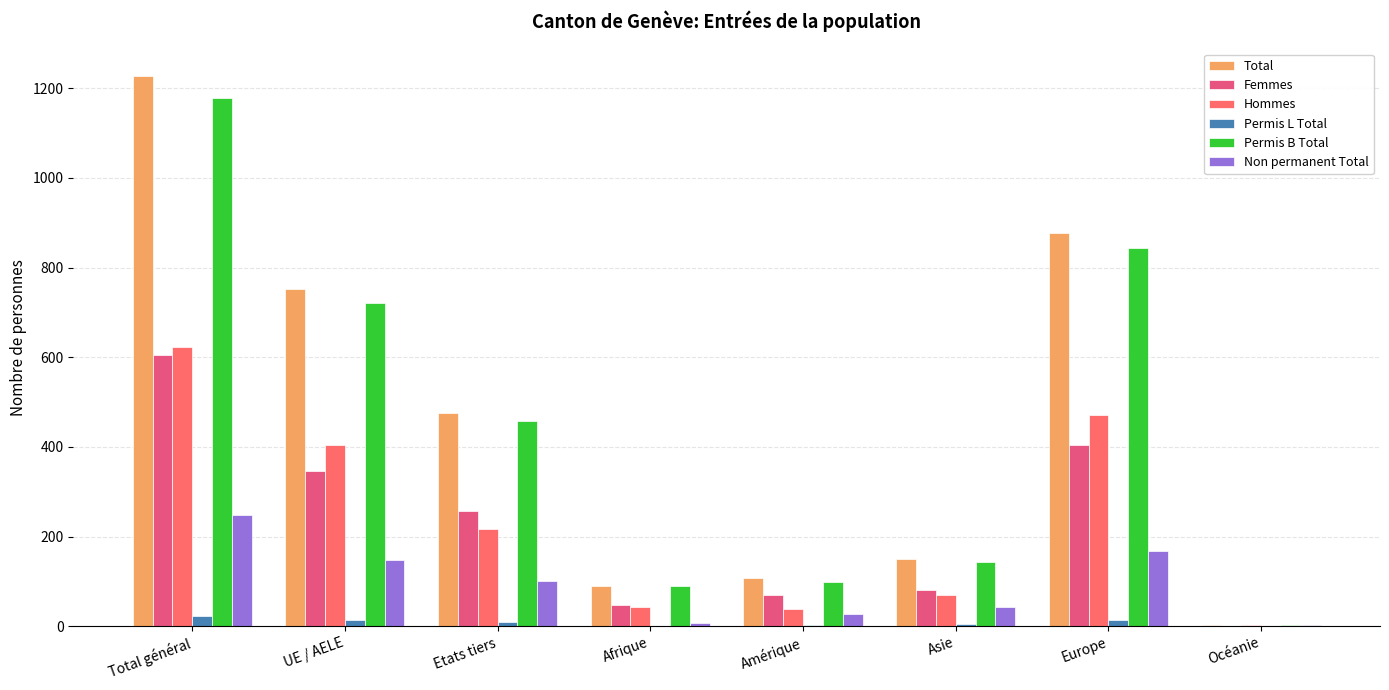

Is it true that Total equals 1036 at UE / AELE?

False